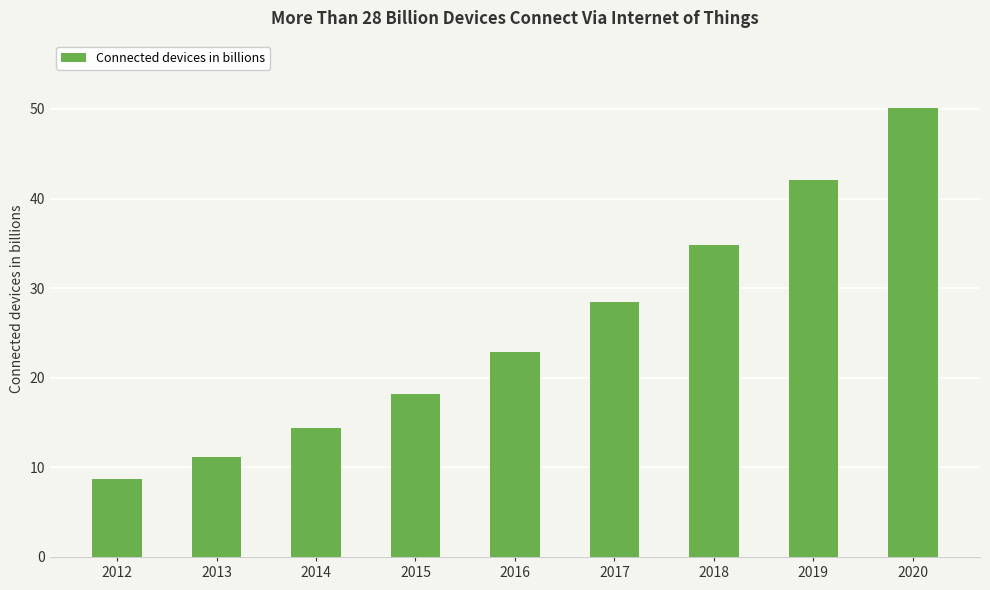

What is the value of the 4th bar from the left?

18.2